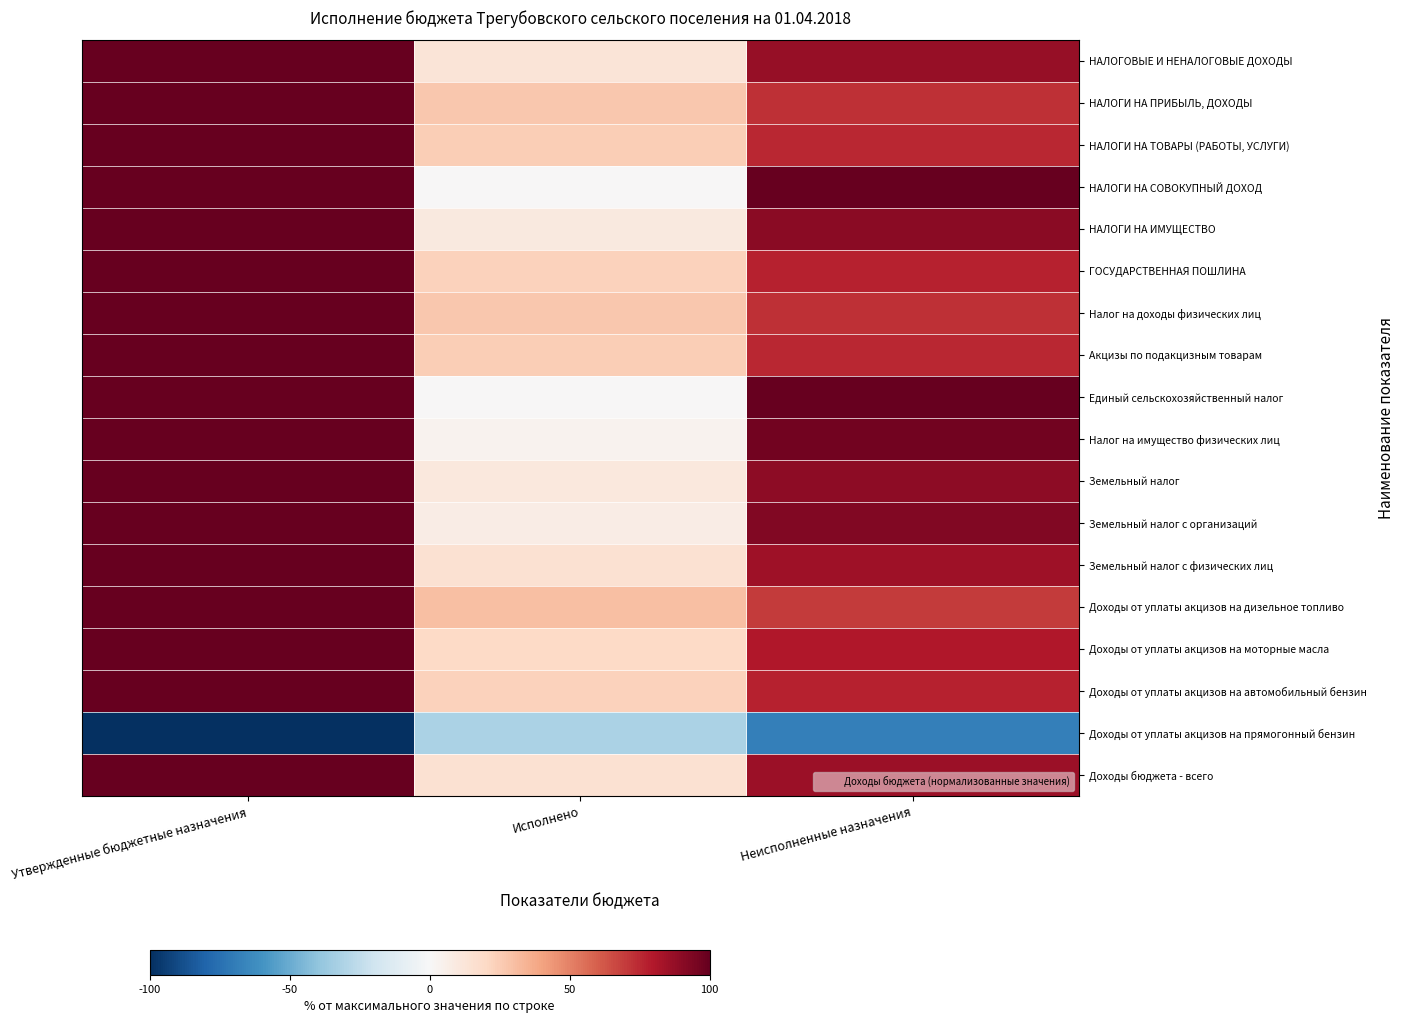

Reading right to left, transcribe all the data shown in this chart.

НАЛОГОВЫЕ И НЕНАЛОГОВЫЕ ДОХОДЫ: Неисполненные назначения=87.3	Исполнено=12.9	Утвержденные бюджетные назначения=100.0
НАЛОГИ НА ПРИБЫЛЬ, ДОХОДЫ: Неисполненные назначения=72.9	Исполнено=27.1	Утвержденные бюджетные назначения=100.0
НАЛОГИ НА ТОВАРЫ (РАБОТЫ, УСЛУГИ): Неисполненные назначения=75.1	Исполнено=24.9	Утвержденные бюджетные назначения=100.0
НАЛОГИ НА СОВОКУПНЫЙ ДОХОД: Неисполненные назначения=100.0	Исполнено=0.0	Утвержденные бюджетные назначения=100.0
НАЛОГИ НА ИМУЩЕСТВО: Неисполненные назначения=90.2	Исполнено=9.8	Утвержденные бюджетные назначения=100.0
ГОСУДАРСТВЕННАЯ ПОШЛИНА: Неисполненные назначения=77.0	Исполнено=23.0	Утвержденные бюджетные назначения=100.0
Налог на доходы физических лиц: Неисполненные назначения=72.9	Исполнено=27.1	Утвержденные бюджетные назначения=100.0
Акцизы по подакцизным товарам: Неисполненные назначения=75.1	Исполнено=24.9	Утвержденные бюджетные назначения=100.0
Единый сельскохозяйственный налог: Неисполненные назначения=100.0	Исполнено=0.0	Утвержденные бюджетные назначения=100.0
Налог на имущество физических лиц: Неисполненные назначения=96.1	Исполнено=3.9	Утвержденные бюджетные назначения=100.0
Земельный налог: Неисполненные назначения=89.6	Исполнено=10.4	Утвержденные бюджетные назначения=100.0
Земельный налог с организаций: Неисполненные назначения=92.3	Исполнено=7.7	Утвержденные бюджетные назначения=100.0
Земельный налог с физических лиц: Неисполненные назначения=84.9	Исполнено=15.1	Утвержденные бюджетные назначения=100.0
Доходы от уплаты акцизов на дизельное топливо: Неисполненные назначения=69.9	Исполнено=30.1	Утвержденные бюджетные назначения=100.0
Доходы от уплаты акцизов на моторные масла: Неисполненные назначения=80.0	Исполнено=20.0	Утвержденные бюджетные назначения=100.0
Доходы от уплаты акцизов на автомобильный бензин: Неисполненные назначения=76.9	Исполнено=23.1	Утвержденные бюджетные назначения=100.0
Доходы от уплаты акцизов на прямогонный бензин: Неисполненные назначения=-68.6	Исполнено=-31.4	Утвержденные бюджетные назначения=-100.0
Доходы бюджета - всего: Неисполненные назначения=85.2	Исполнено=14.9	Утвержденные бюджетные назначения=100.0